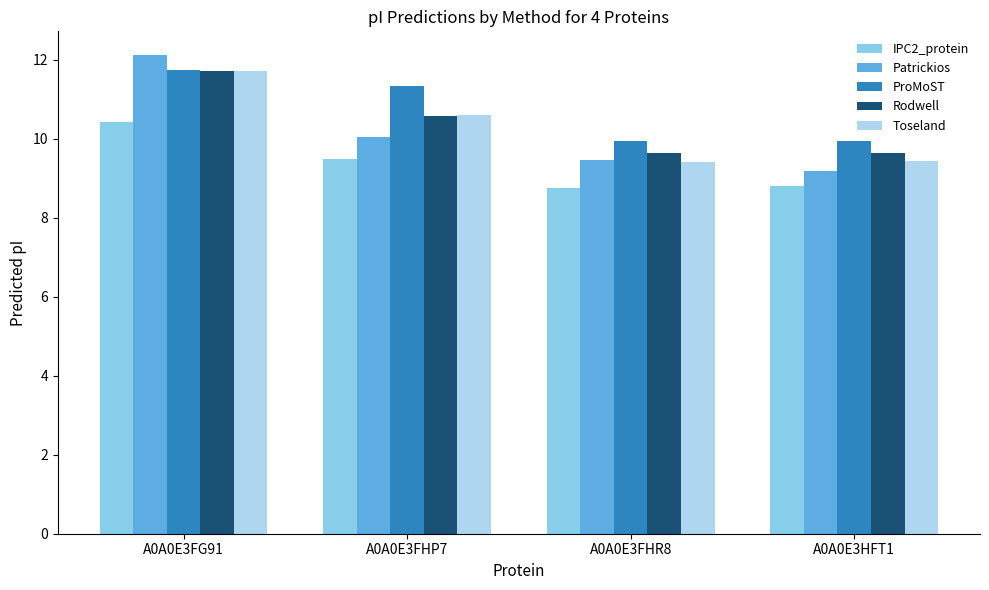

What is the value of the Rodwell bar at the 4th from the left?

9.6